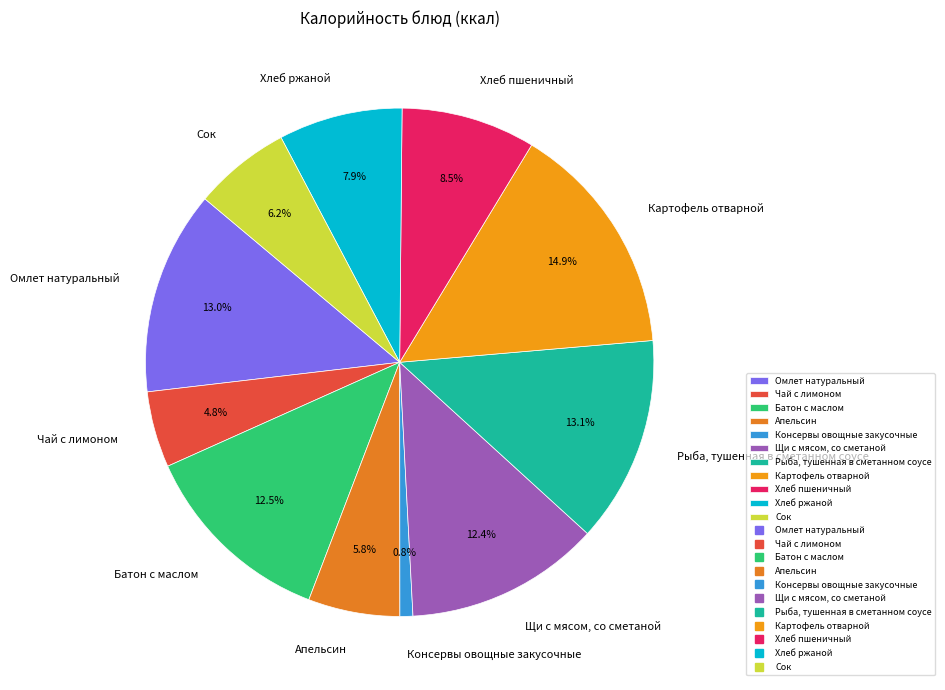

To the nearest percent, what is the difference between the Апельсин and Консервы овощные закусочные slice percentages?

5%